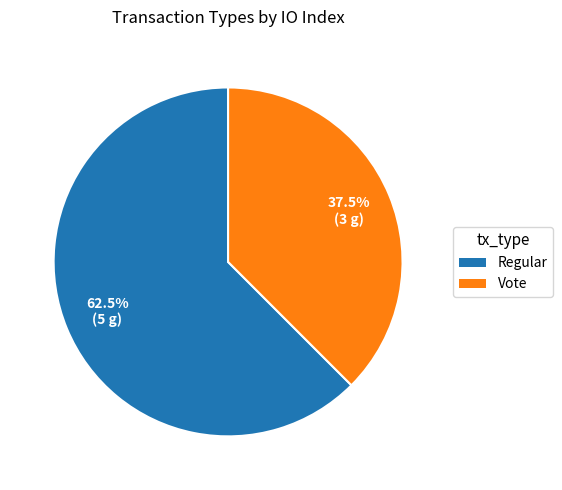

To the nearest percent, what is the combined percentage of Vote and Regular?

100%